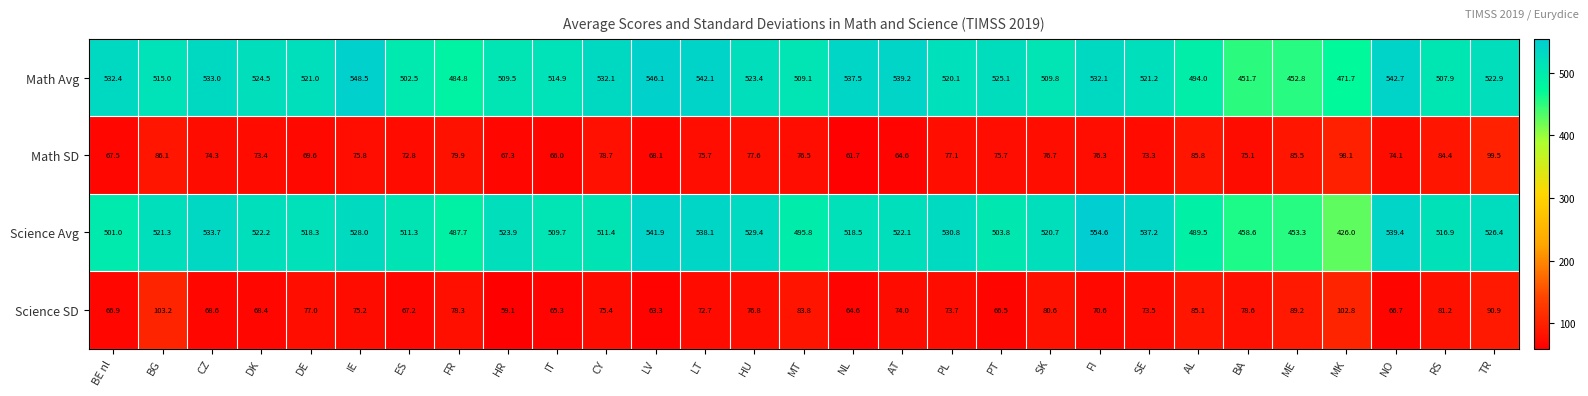

Rank the series at CY from highest to lowest value.

Math Avg, Science Avg, Math SD, Science SD